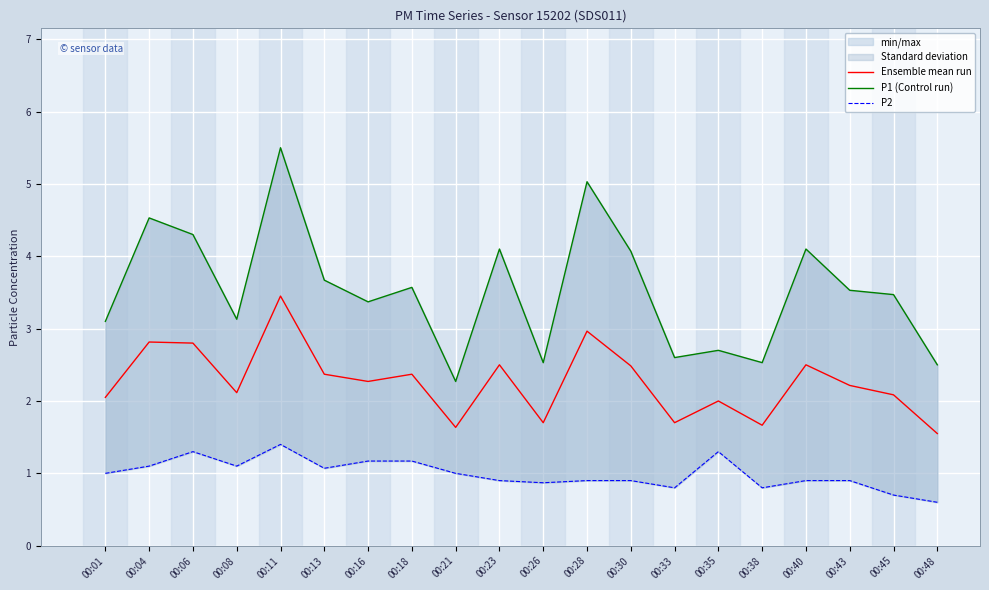

Is this an area chart (filled region under the line)?

No